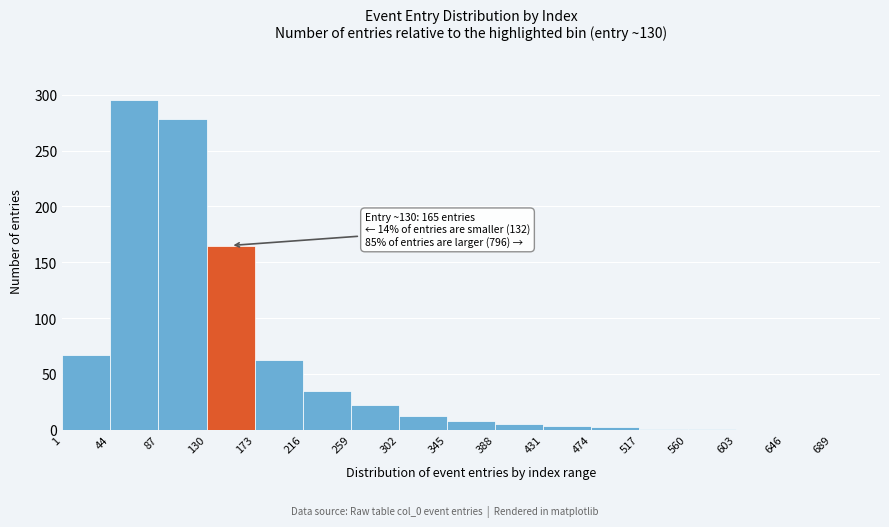

Which range on the x-axis has the tallest bar?

44 to 87